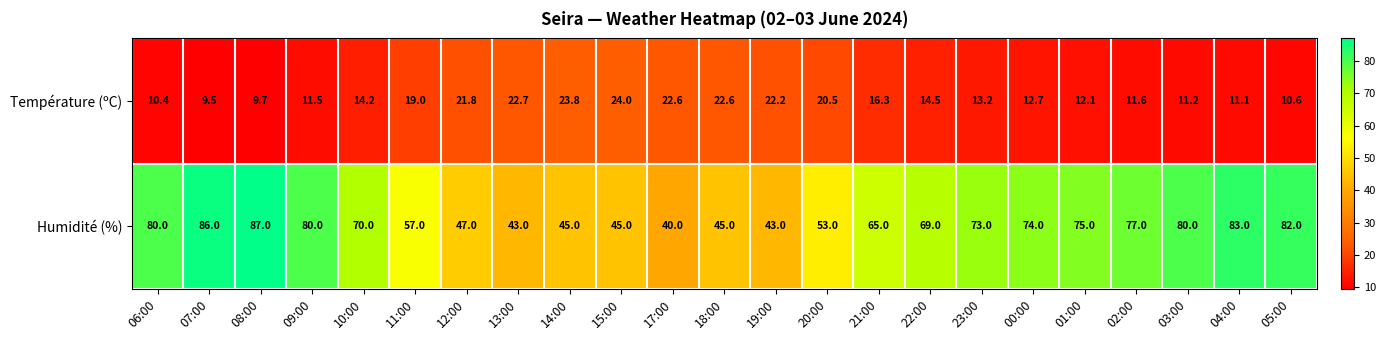

What is the sum of the Température (ºC) values at 02:00 and 19:00?

33.8